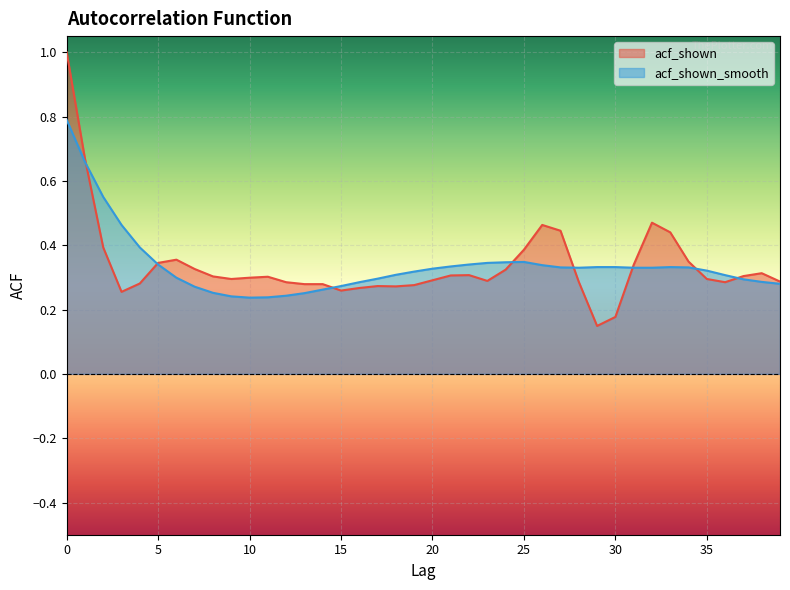

True or false: acf_shown_smooth and acf_shown intersect in this chart.

True